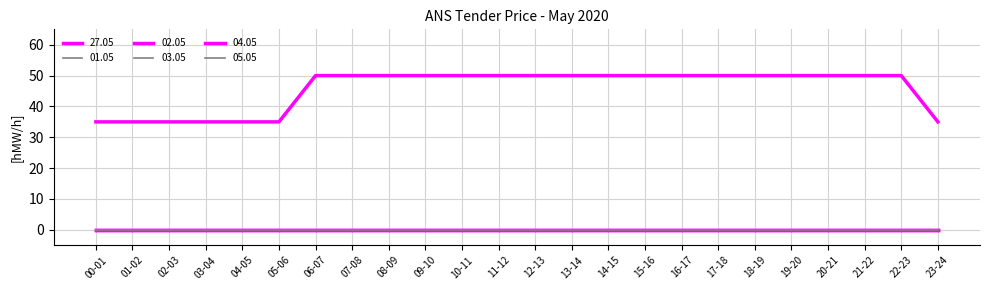

Is this an area chart (filled region under the line)?

No